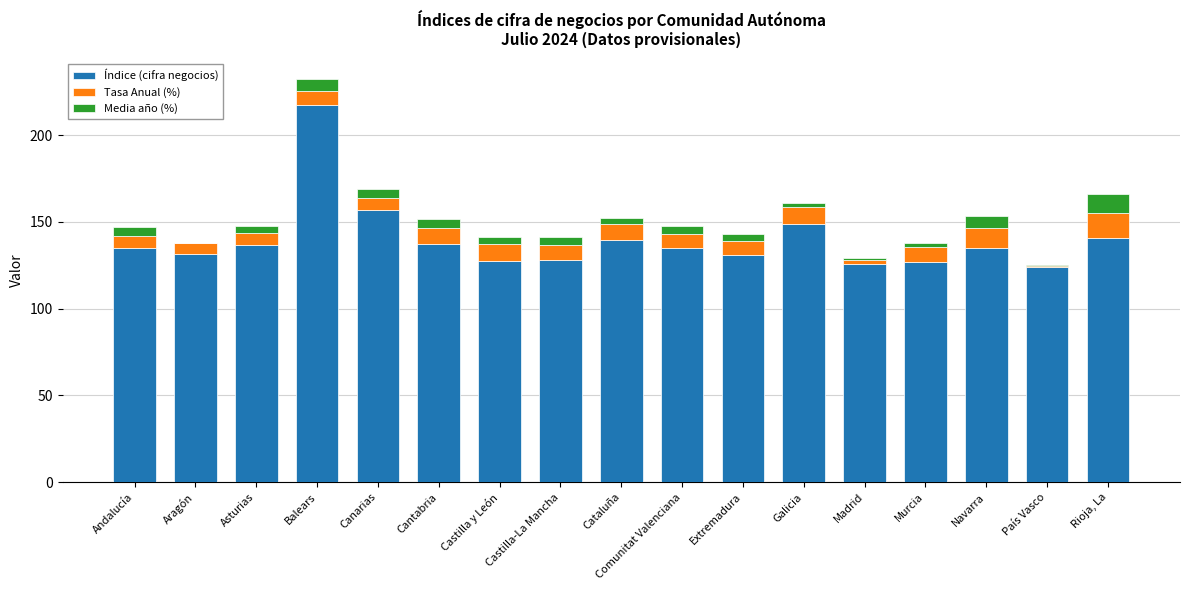

Is the value of Media año (%) at Navarra greater than the value of Tasa Anual (%) at País Vasco?

Yes